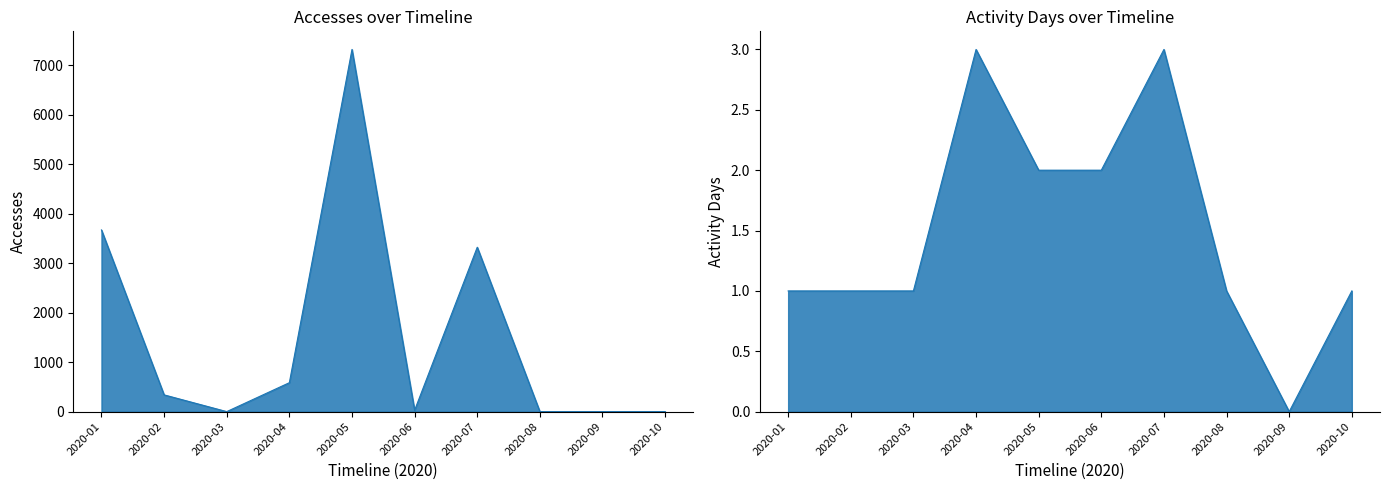

True or false: Accesses and Dataset cross at least once.

False